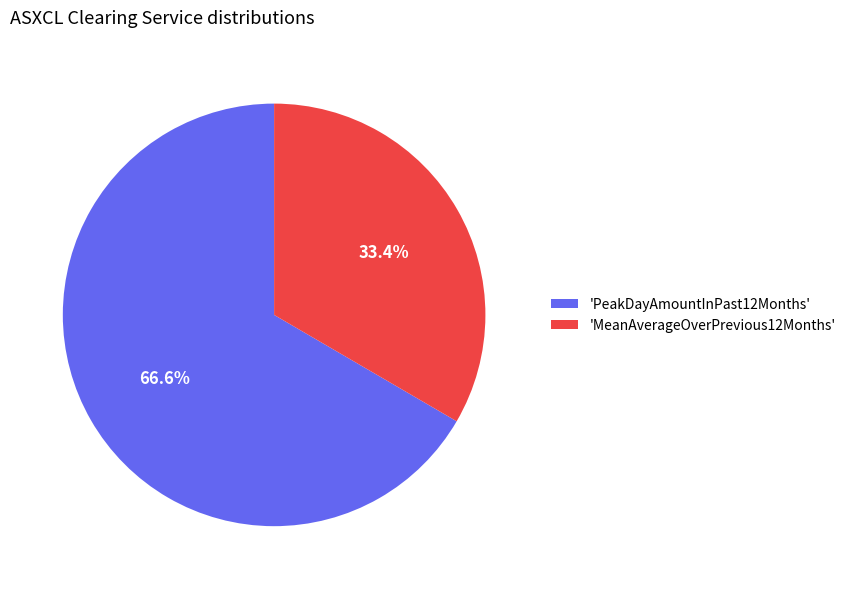

How many slices are in this pie chart?

2